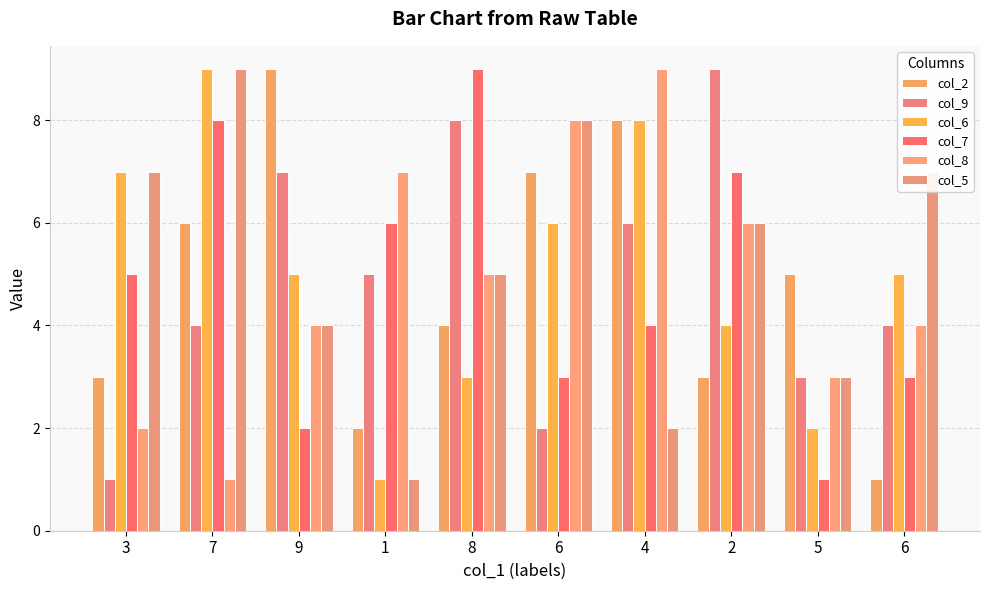

Which series has the widest spread of values?

col_2